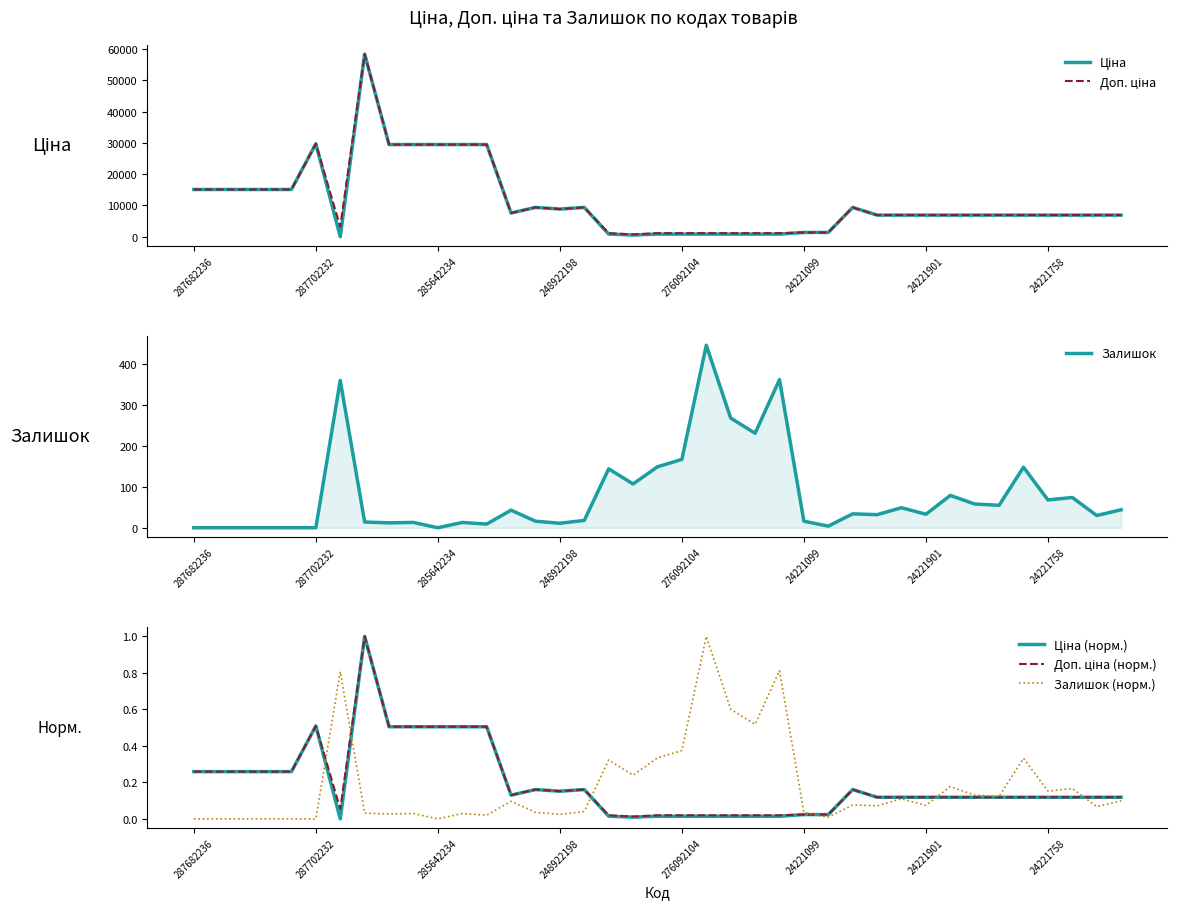

Which series changed the most between 22 and 28?

Ціна